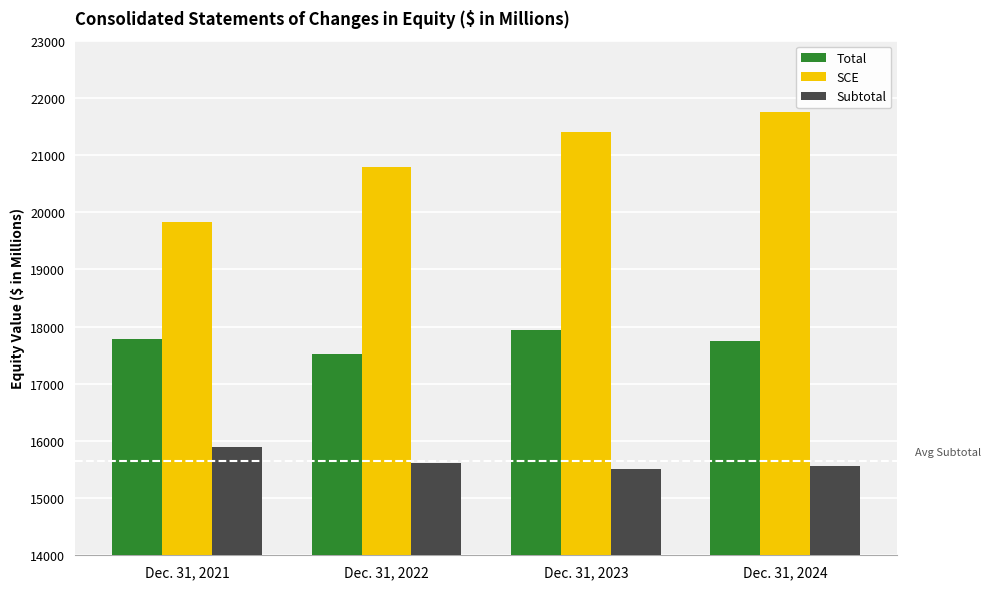

Rank the categories by SCE value from highest to lowest.

Dec. 31, 2024, Dec. 31, 2023, Dec. 31, 2022, Dec. 31, 2021